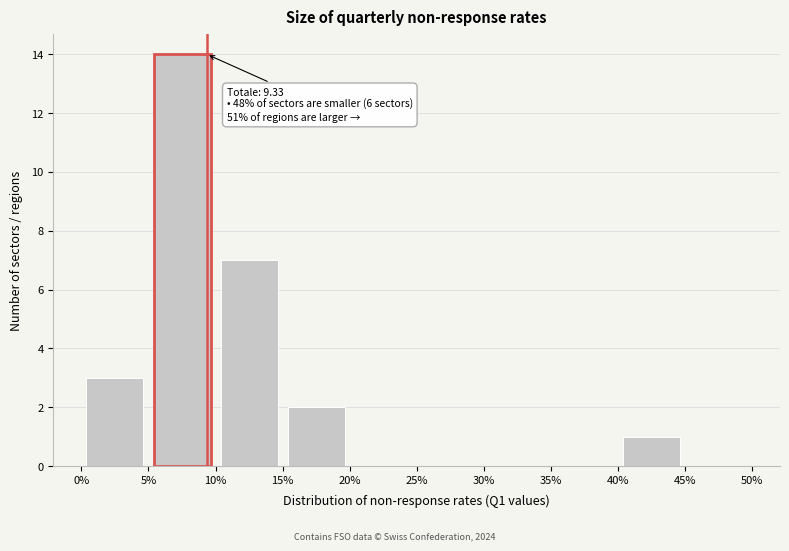

Which range on the x-axis has the tallest bar?

5% to 10%